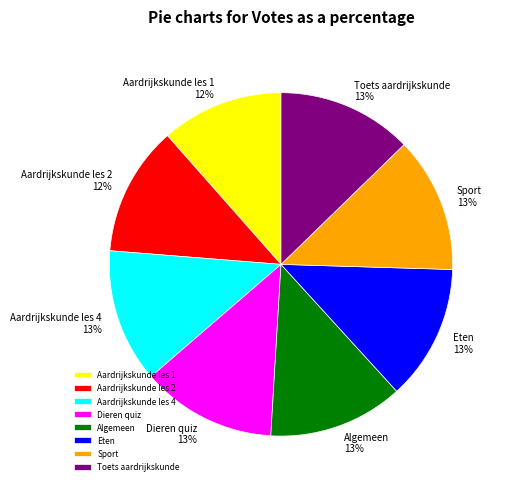

To the nearest percent, what portion does Toets aardrijkskunde represent?

13%